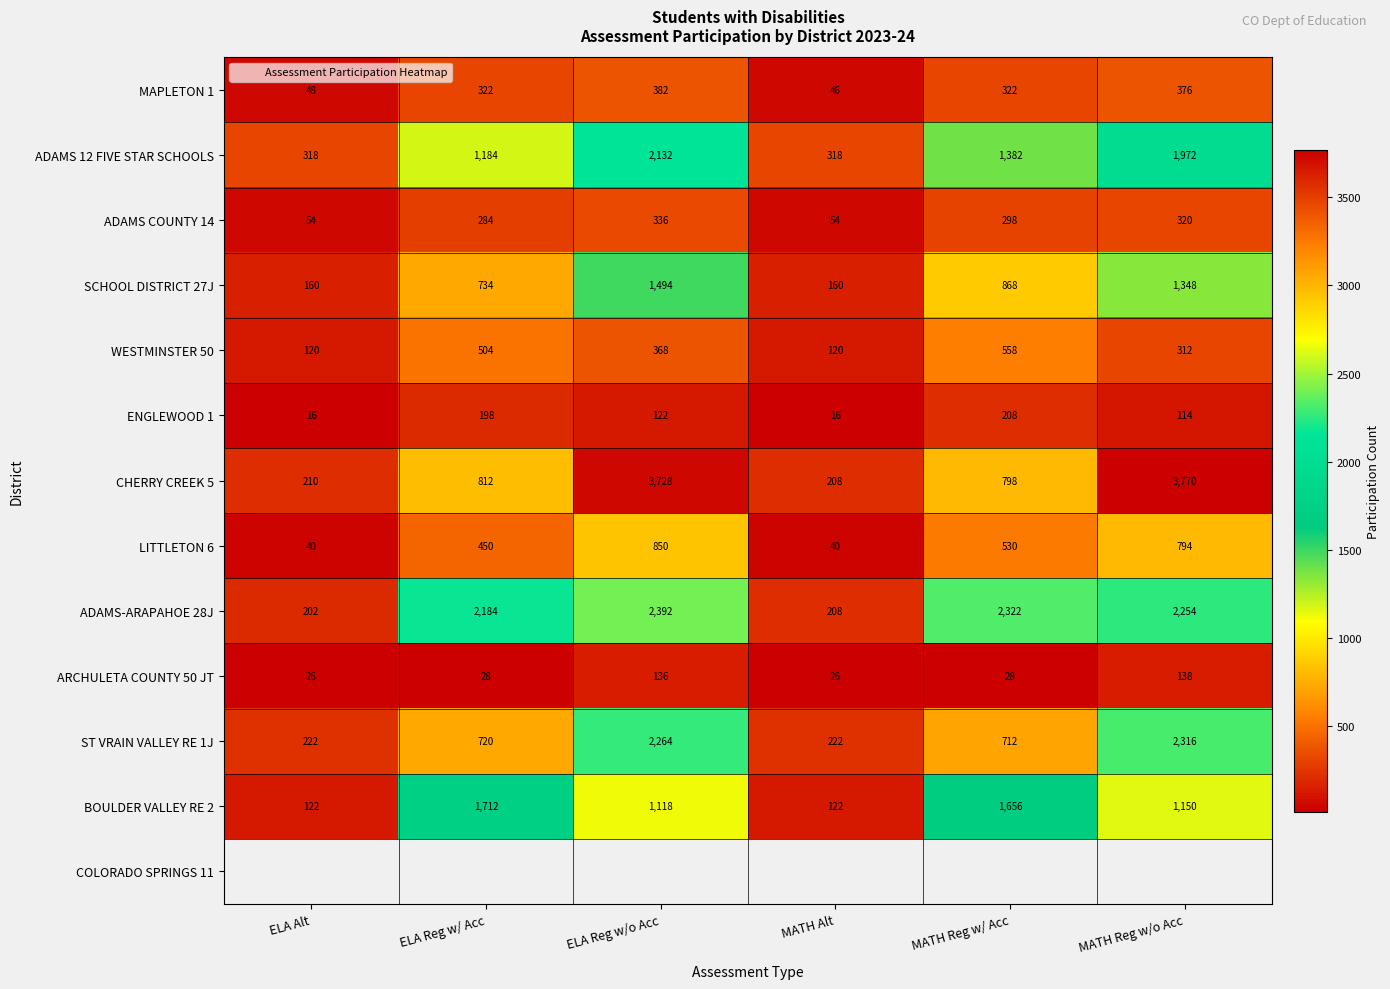

Between MATH Alt and ELA Alt, which is larger?

ELA Alt